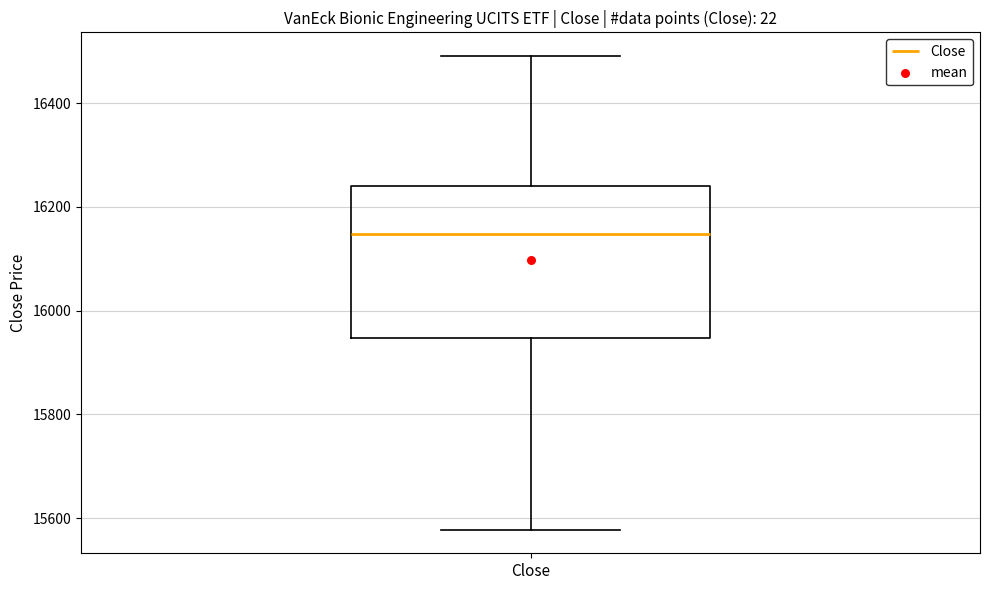

Read this box plot against the y-axis: the position of the median line, the range covered by the box, and the ends of both whiskers. The values are not printed on the chart, so give them approximately, as read against the axis.

median 16140, box 15940 to 16240, whiskers 15580 to 16500